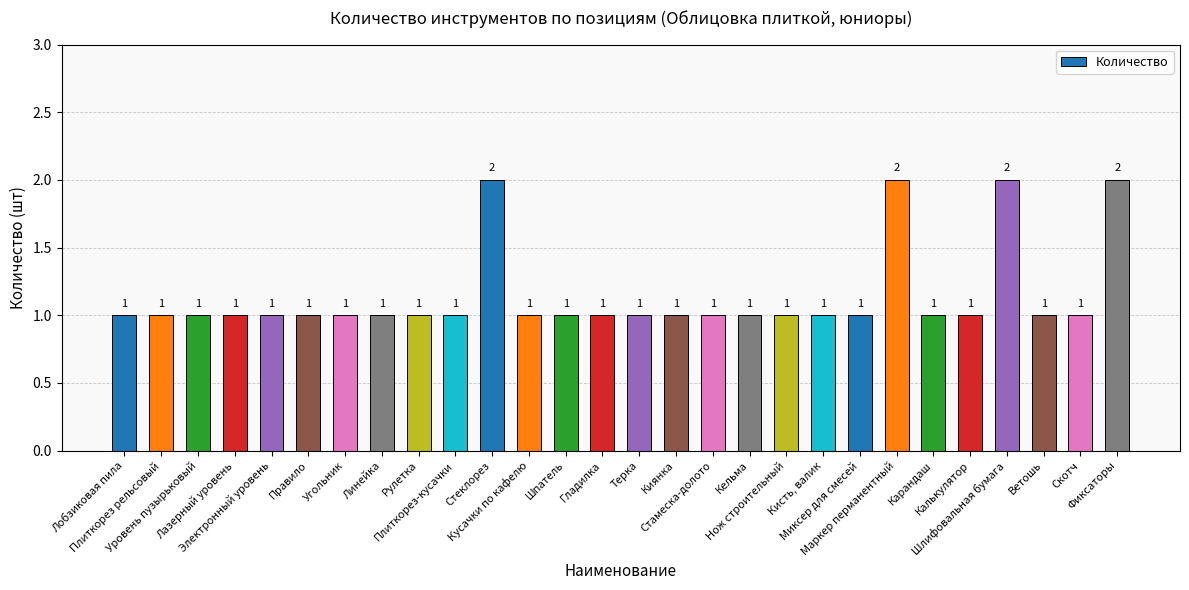

Reading left to right, list all the values displayed in this chart.

Лобзиковая пила=1	Плиткорез рельсовый=1	Уровень пузырьковый=1	Лазерный уровень=1	Электронный уровень=1	Правило=1	Угольник=1	Линейка=1	Рулетка=1	Плиткорез-кусачки=1	Стеклорез=2	Кусачки по кафелю=1	Шпатель=1	Гладилка=1	Терка=1	Киянка=1	Стамеска-долото=1	Кельма=1	Нож строительный=1	Кисть, валик=1	Миксер для смесей=1	Маркер перманентный=2	Карандаш=1	Калькулятор=1	Шлифовальная бумага=2	Ветошь=1	Скотч=1	Фиксаторы=2